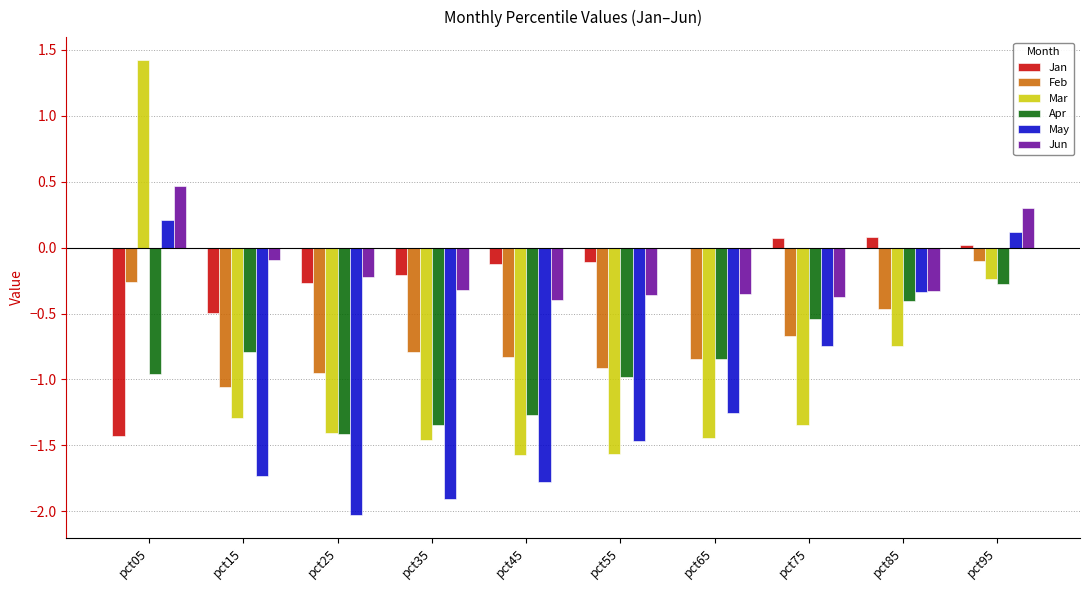

The value of Jan at pct45 is -0.1. True or false?

True